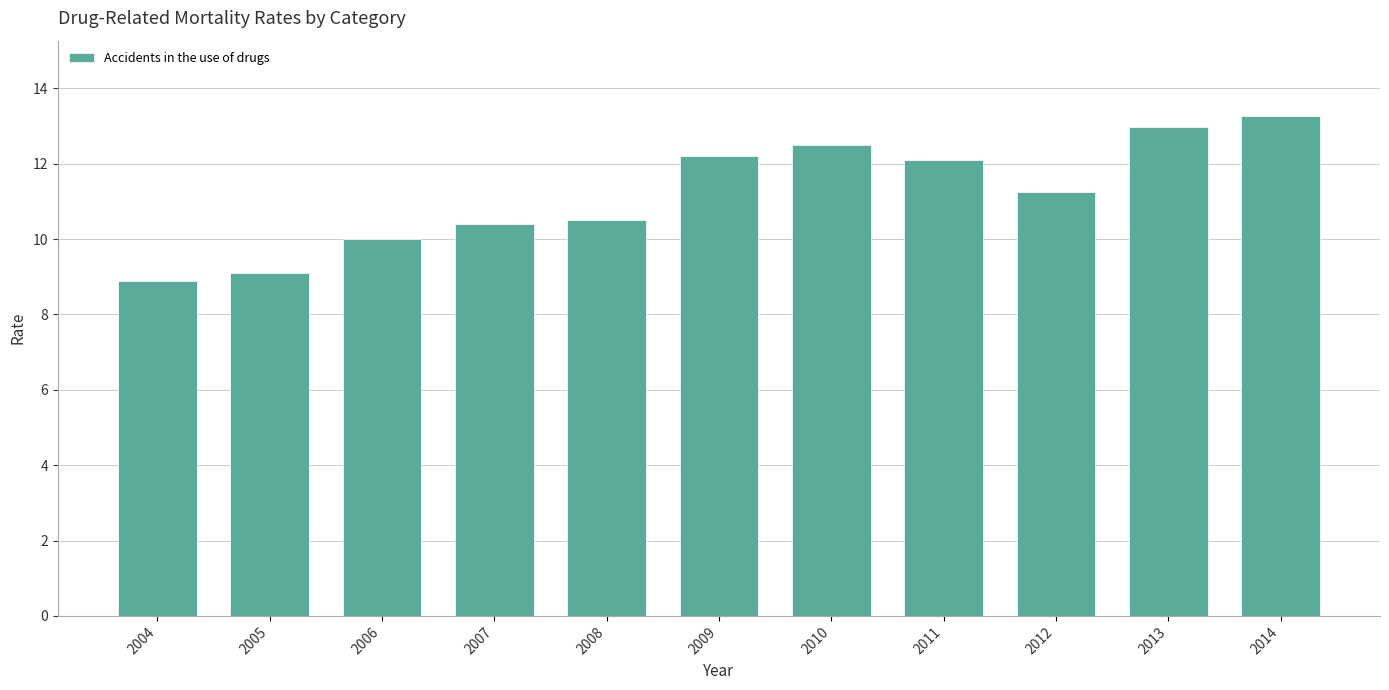

Which label corresponds to the largest value in the chart?

2014